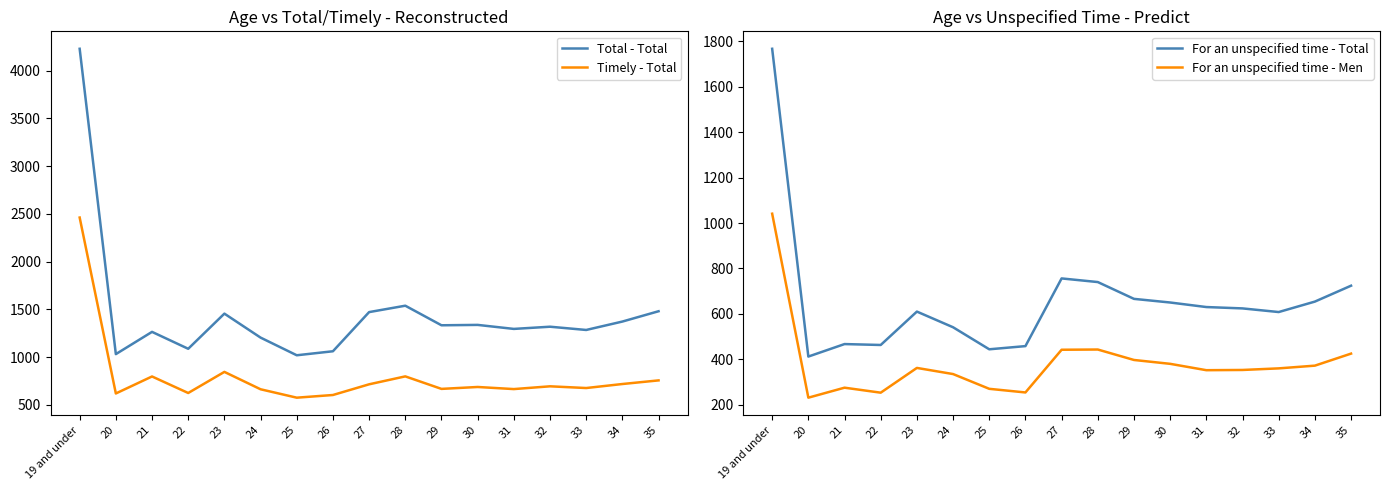

How many series are shown in this chart?

4